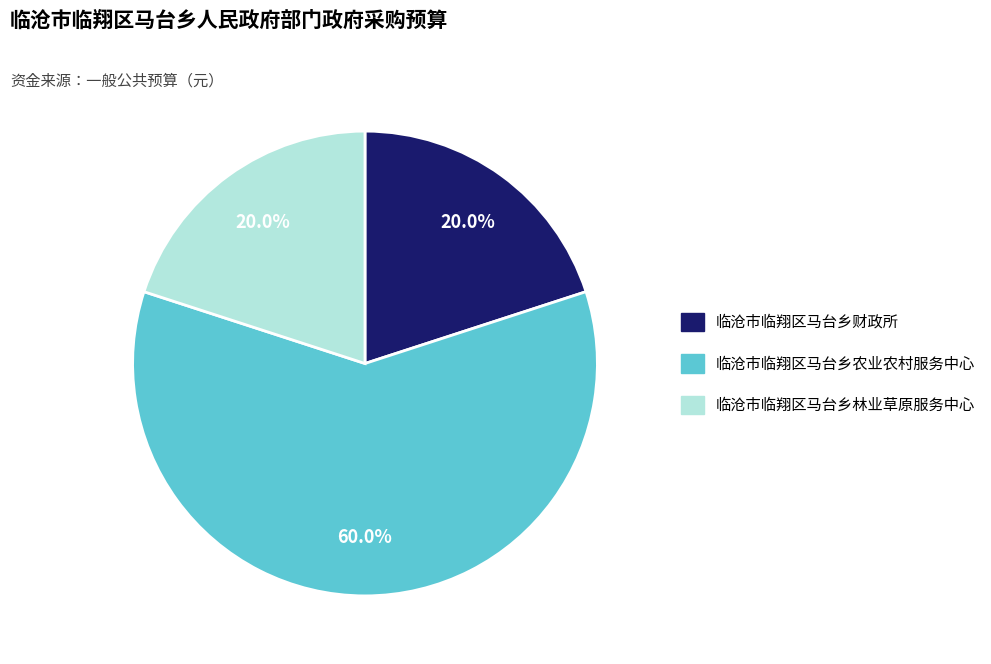

What portion of the pie excludes 临沧市临翔区马台乡林业草原服务中心?

80.0%